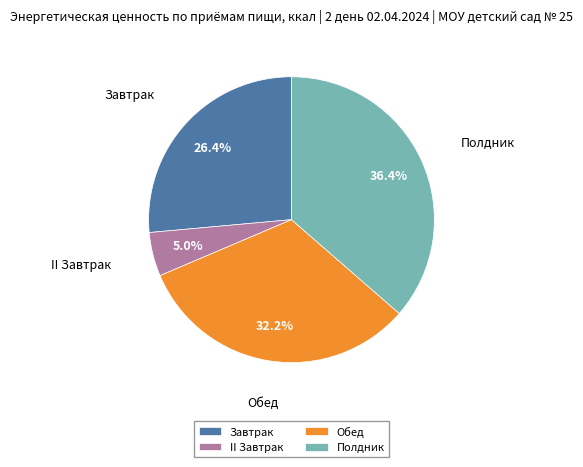

The Обед slice represents 32% of the pie. True or false?

True